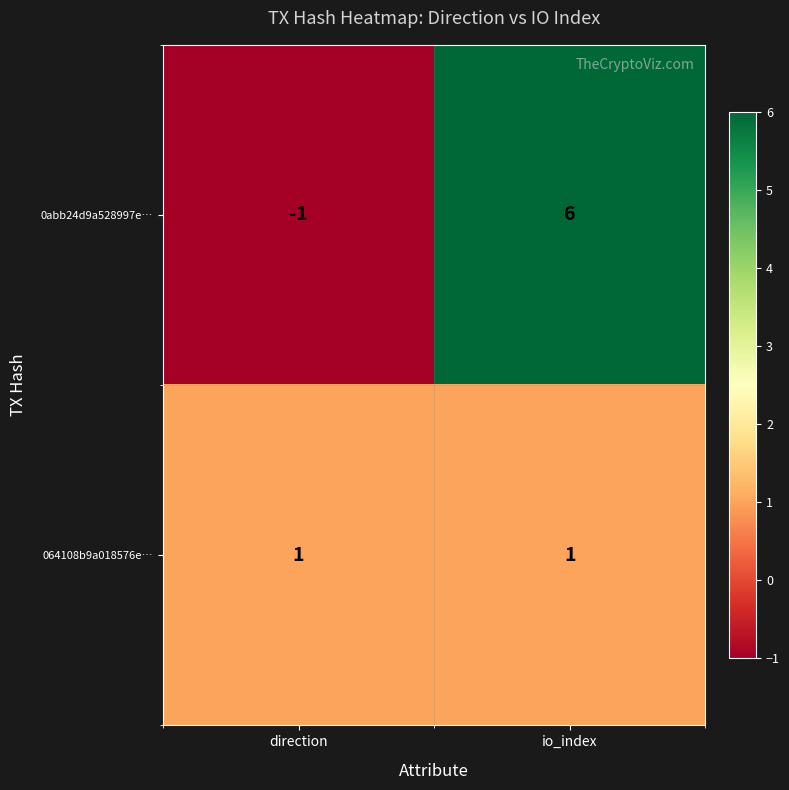

Rank the series by their average value, from highest to lowest.

0abb24d9a528997e…, 064108b9a018576e…